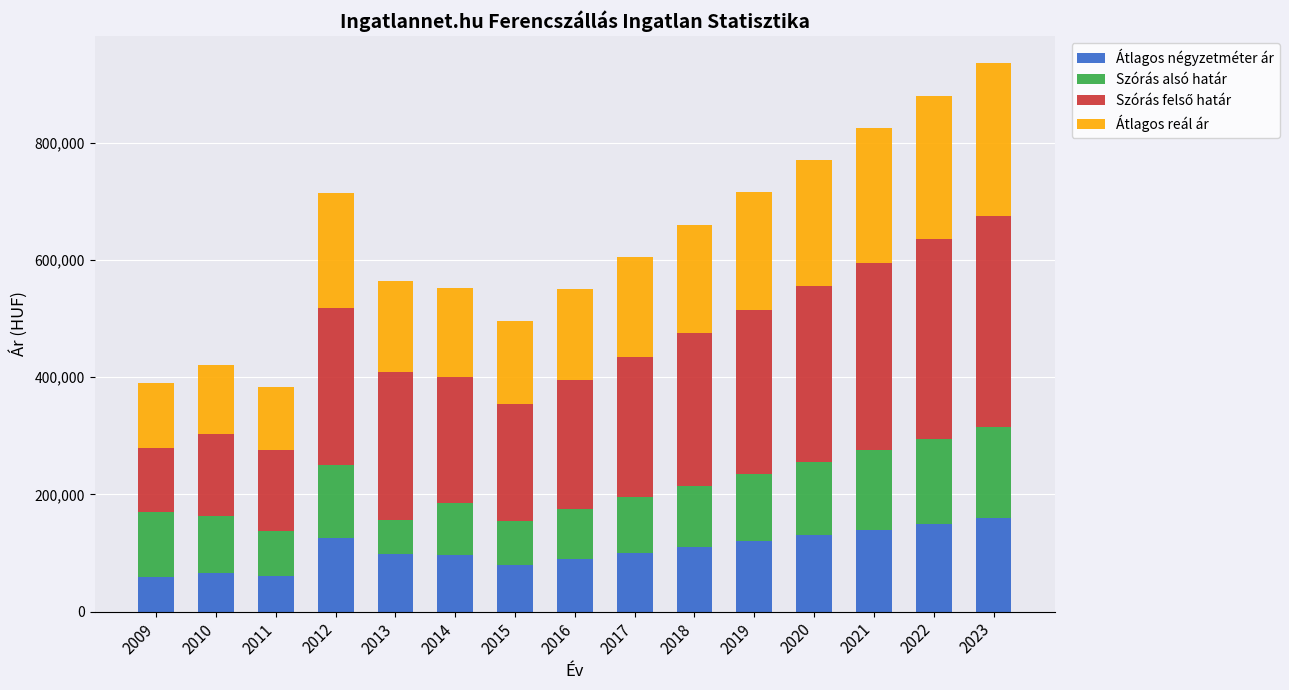

Does the chart contain any negative values?

No